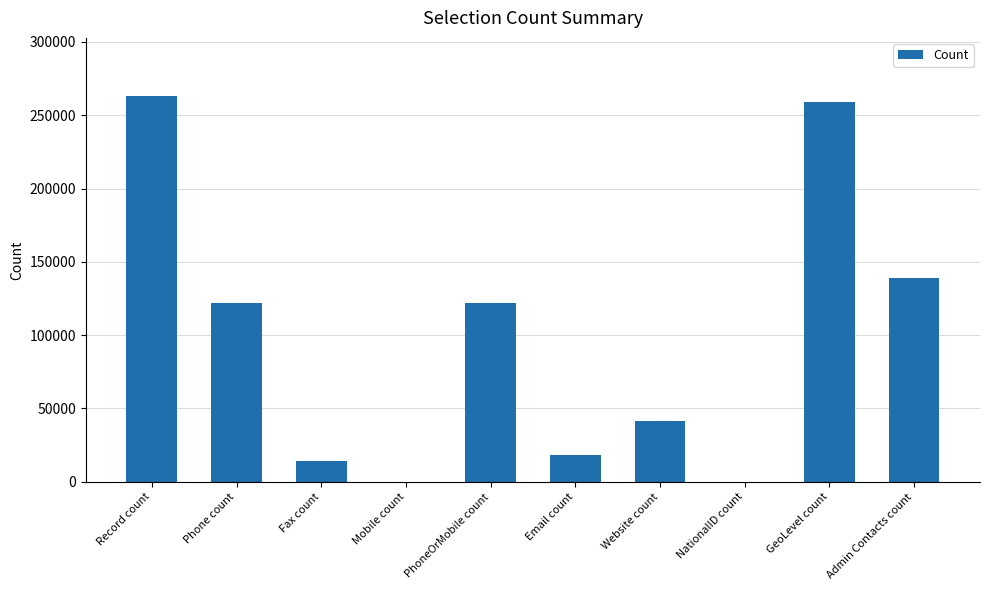

What is the approximate value at Phone count?

121977